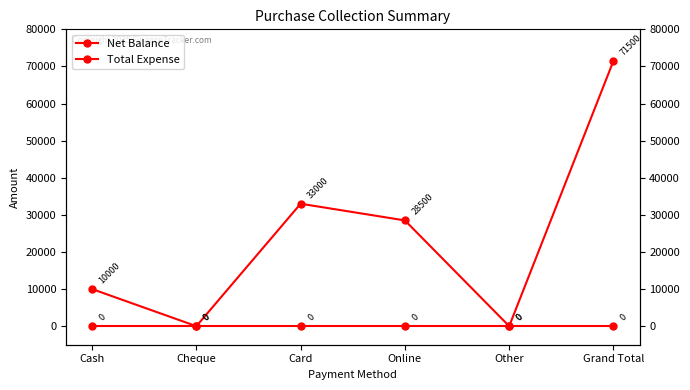

Is this an area chart (filled region under the line)?

No